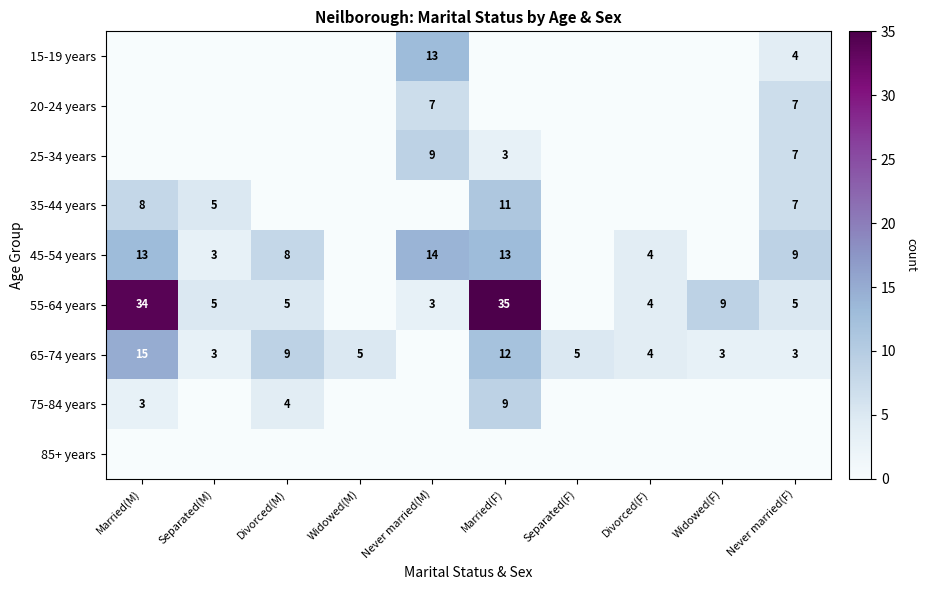

What is the total value across all series at Separated(M)?

16